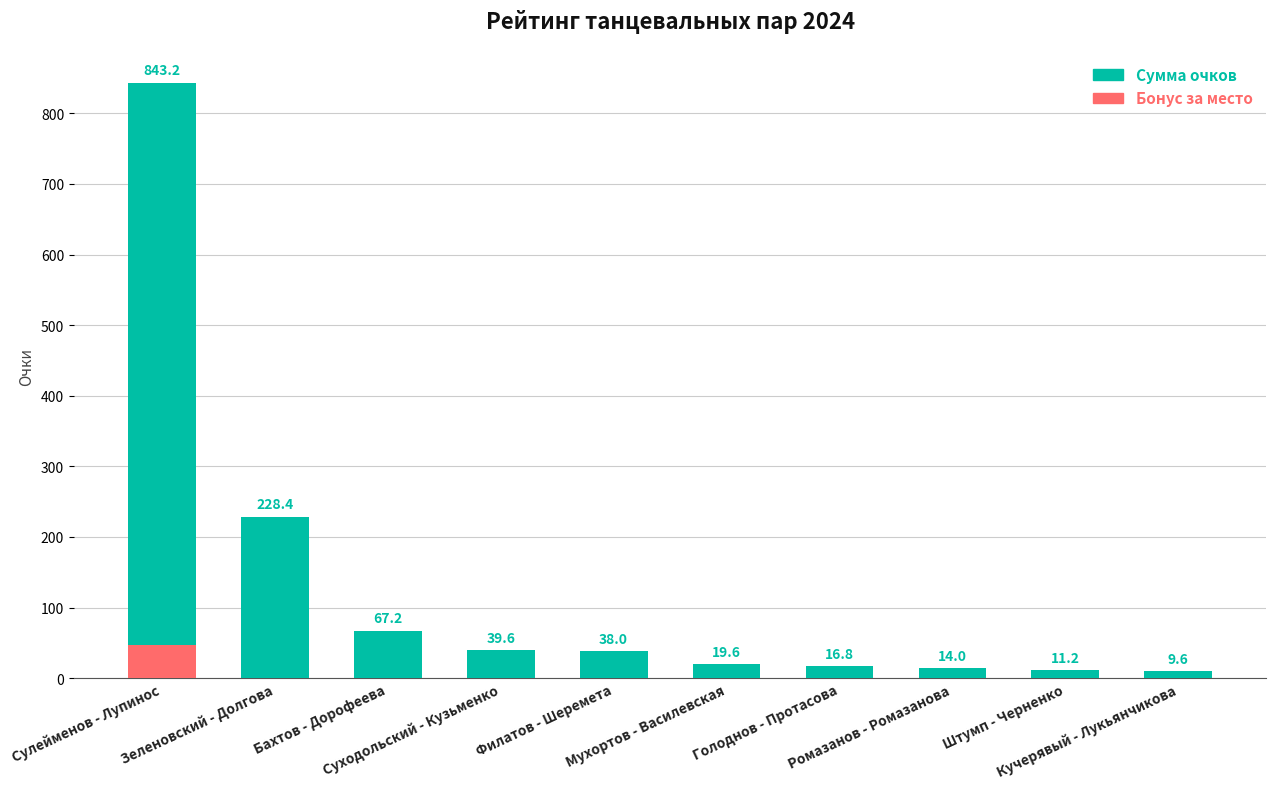

Between Ромазанов - Ромазанова and Филатов - Шеремета, which is larger?

Филатов - Шеремета